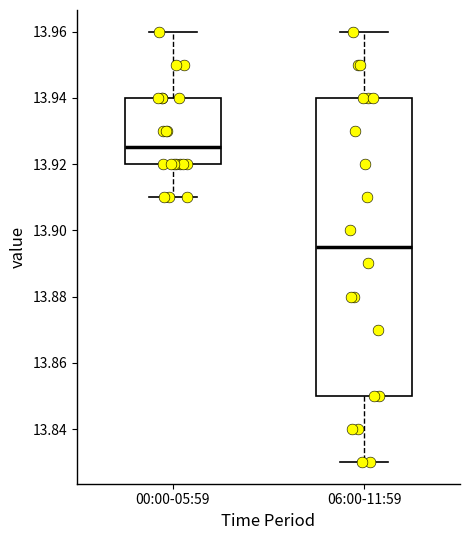

Reading left to right, read every box against the y-axis: the position of its median line, the range the box covers, and the ends of its whiskers. The values are not printed on the chart, so give them approximately, as read against the axis.

00:00-05:59: median 13.926, box 13.920 to 13.940, whiskers 13.910 to 13.960
06:00-11:59: median 13.896, box 13.850 to 13.940, whiskers 13.830 to 13.960